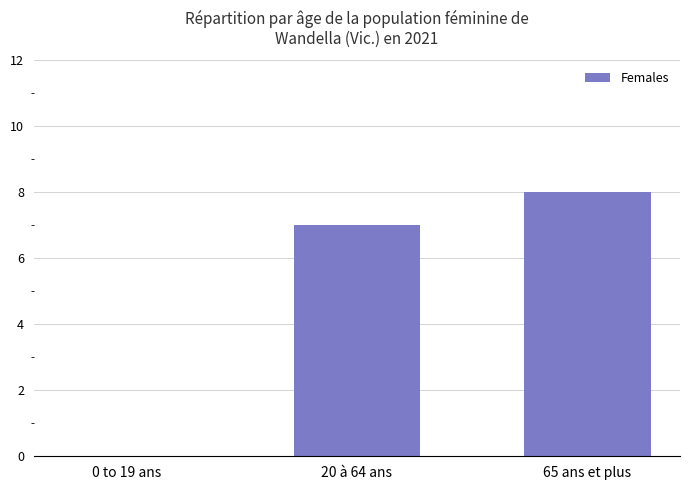

At which label is the value closest to 4?

20 à 64 ans